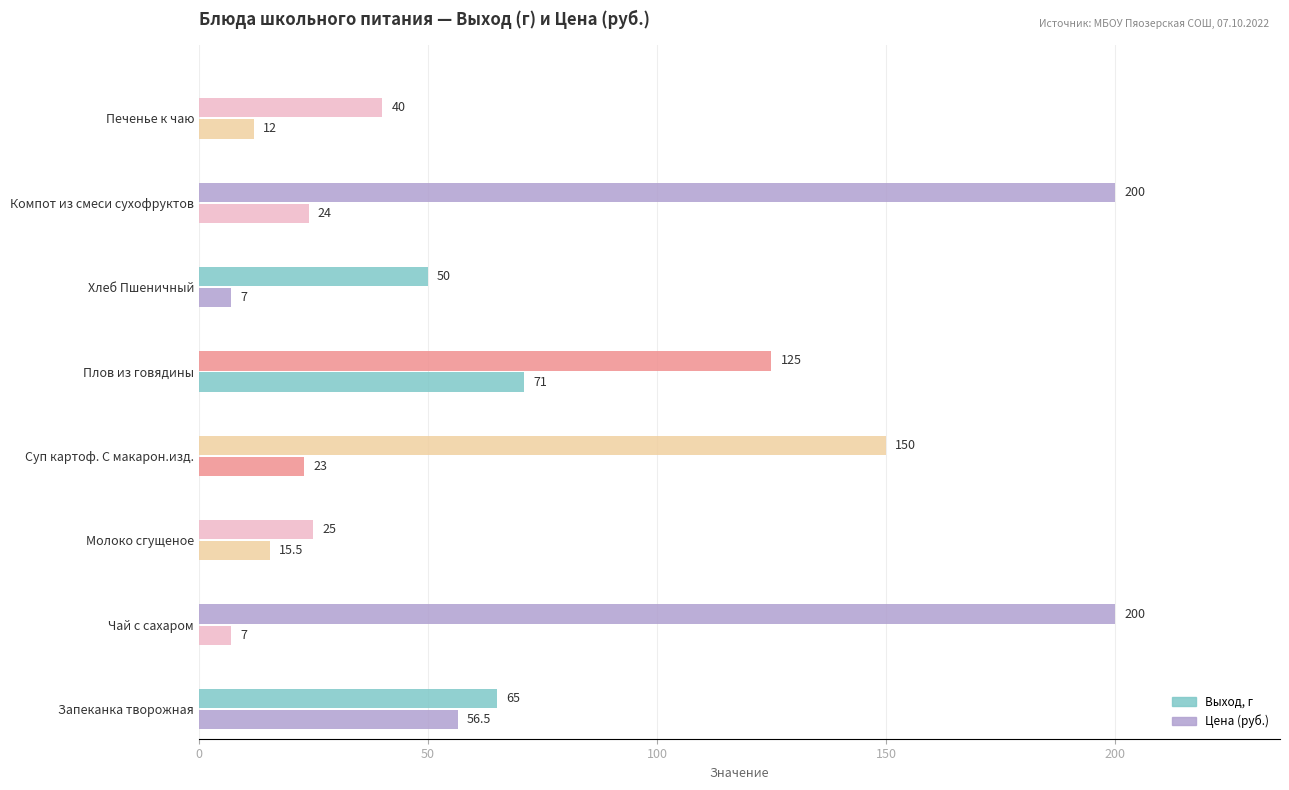

What is the minimum value shown in the chart?

7.0